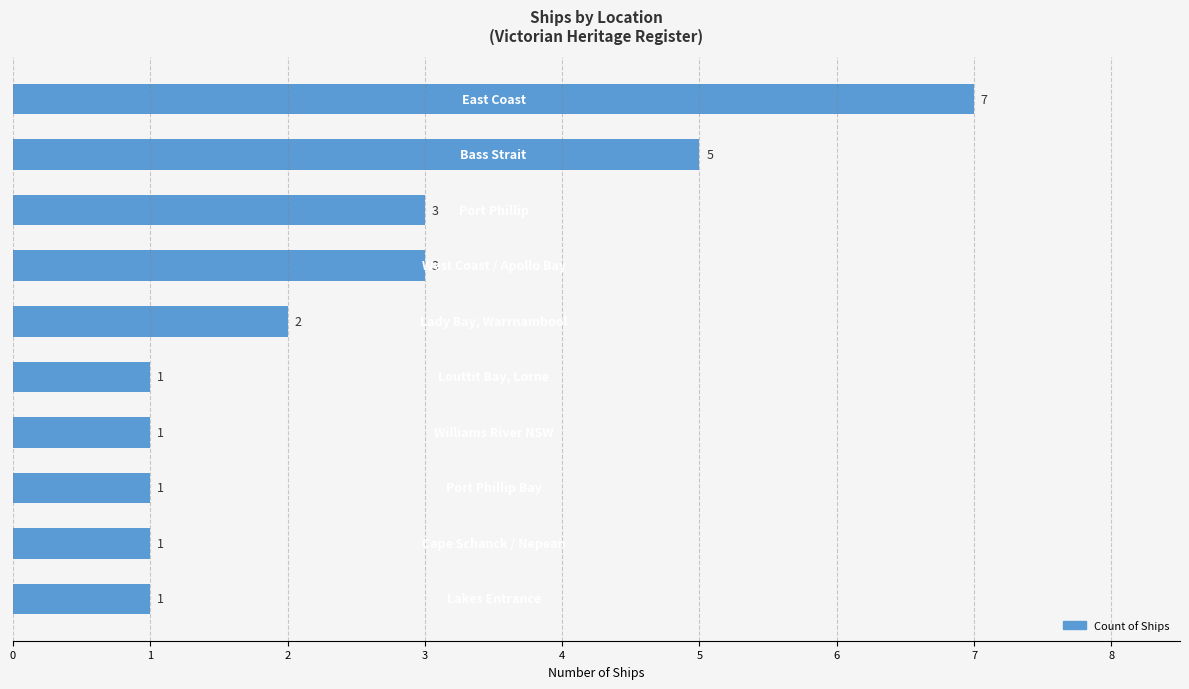

What is the sum of all values?

25